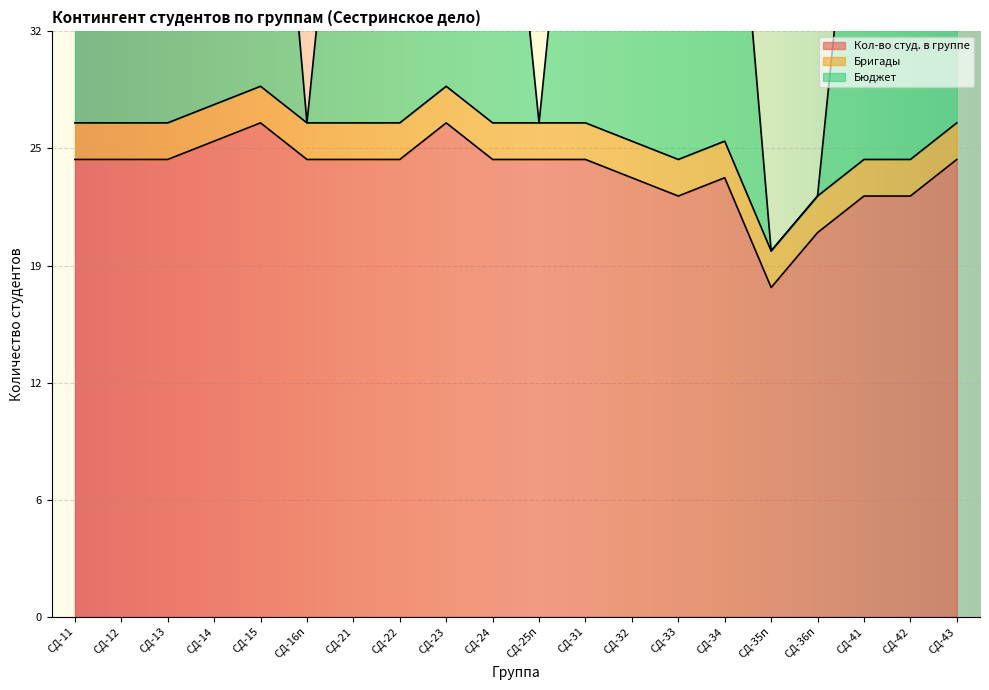

What is the average value of the Кол-во студ. в группе series?

24